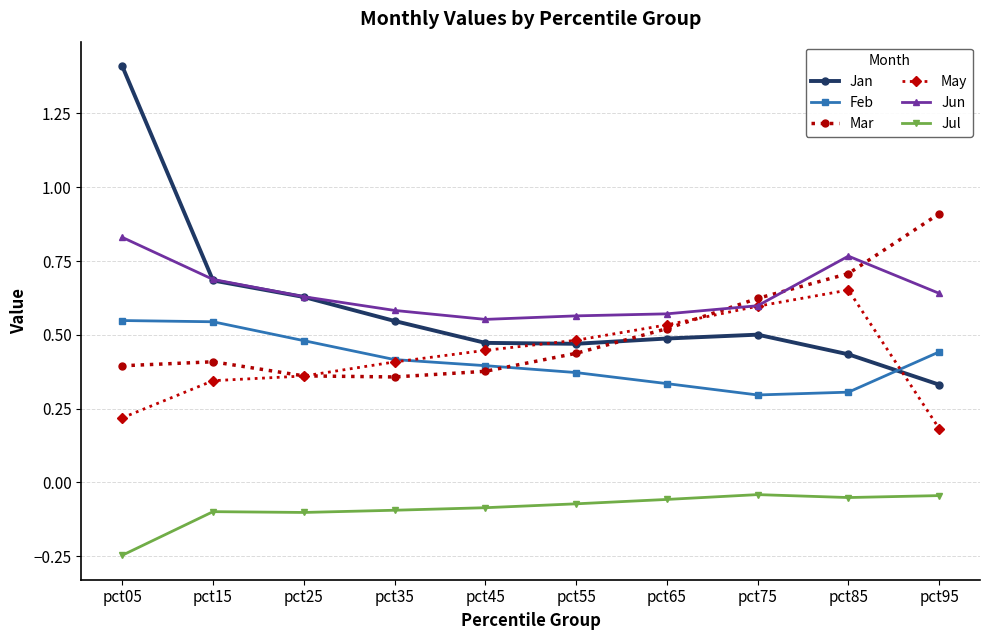

The Jan series shows 0.2 at pct95. True or false?

False